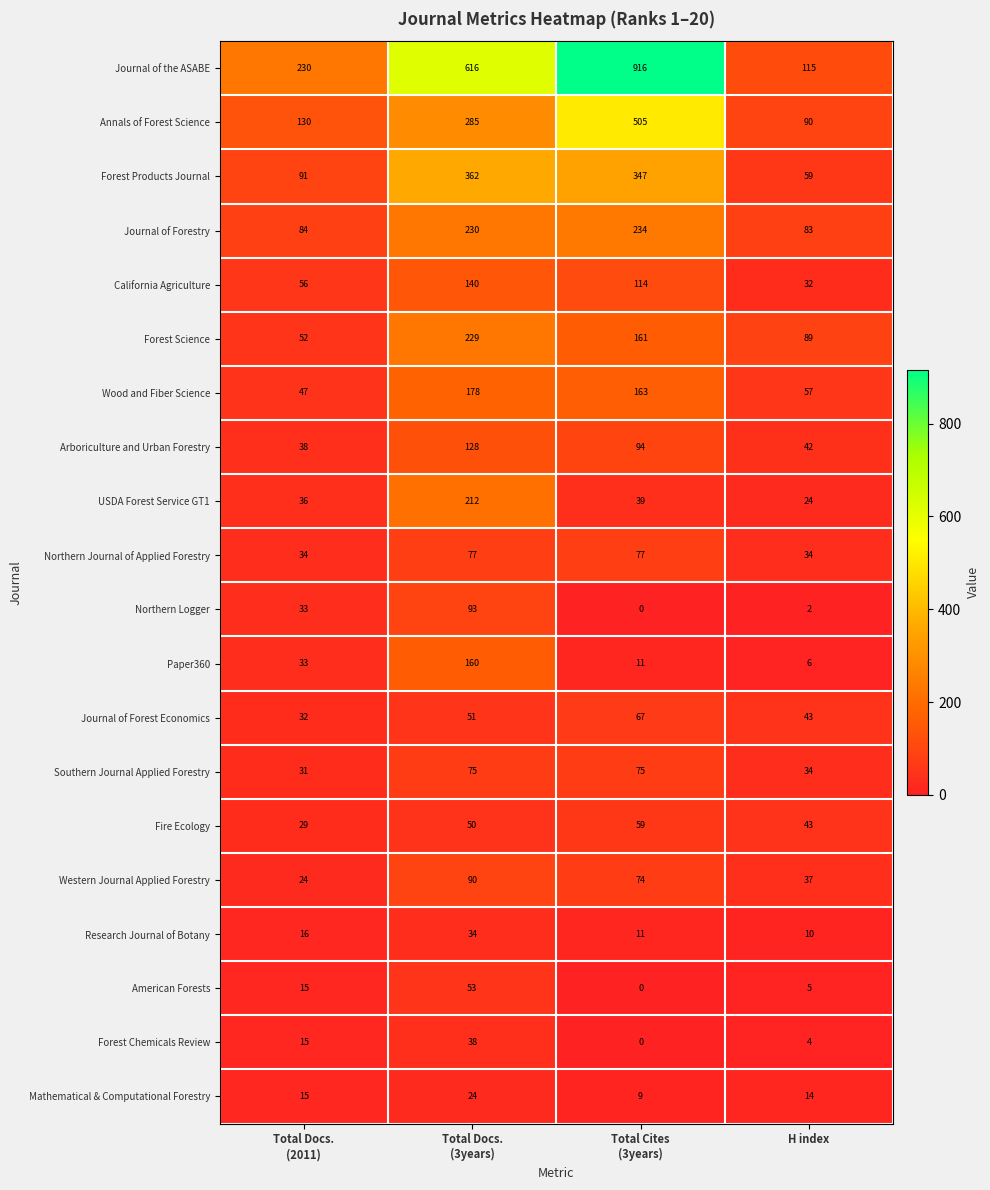

Count the Western Journal Applied Forestry values in the range 37 to 90.

3